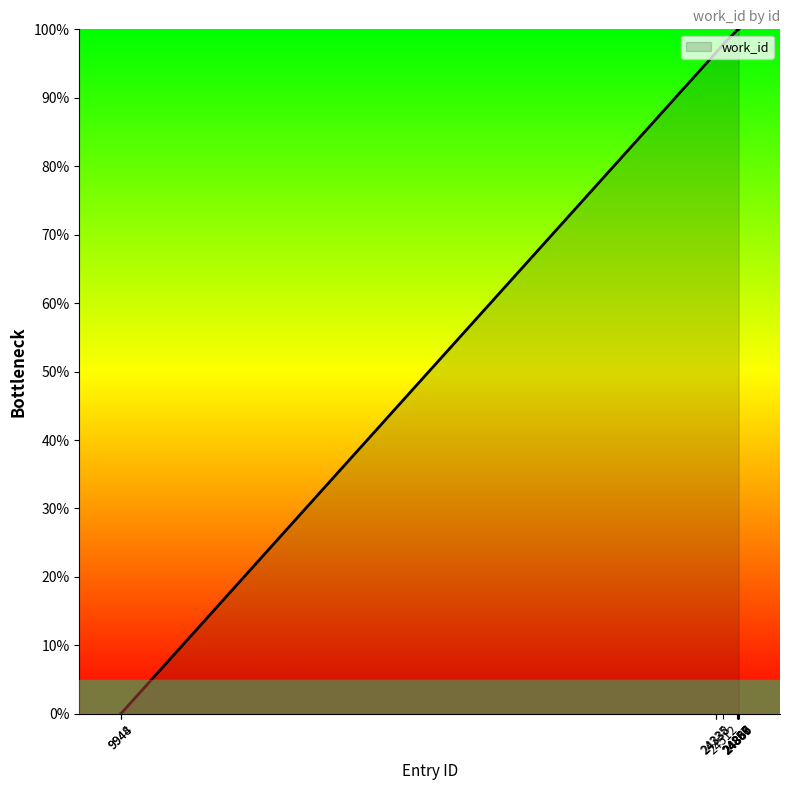

Which has a higher value, 24335 or 24857?

24857